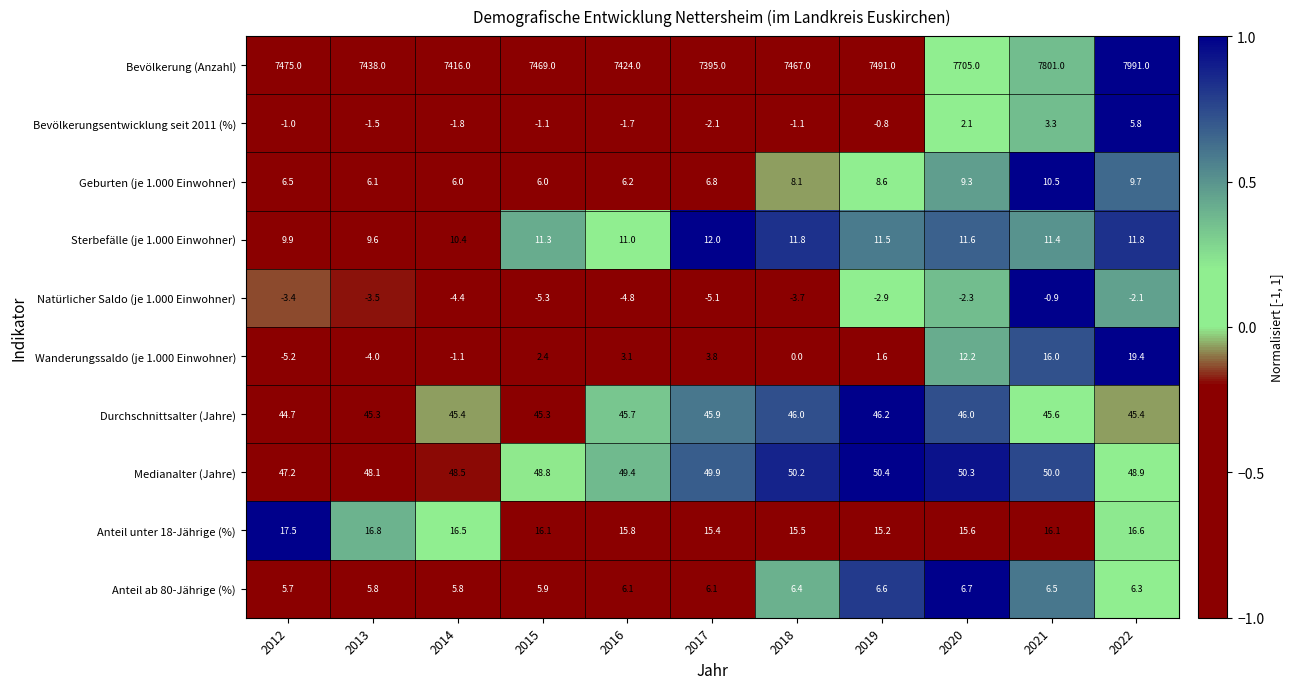

How many categories are shown in the chart?

11